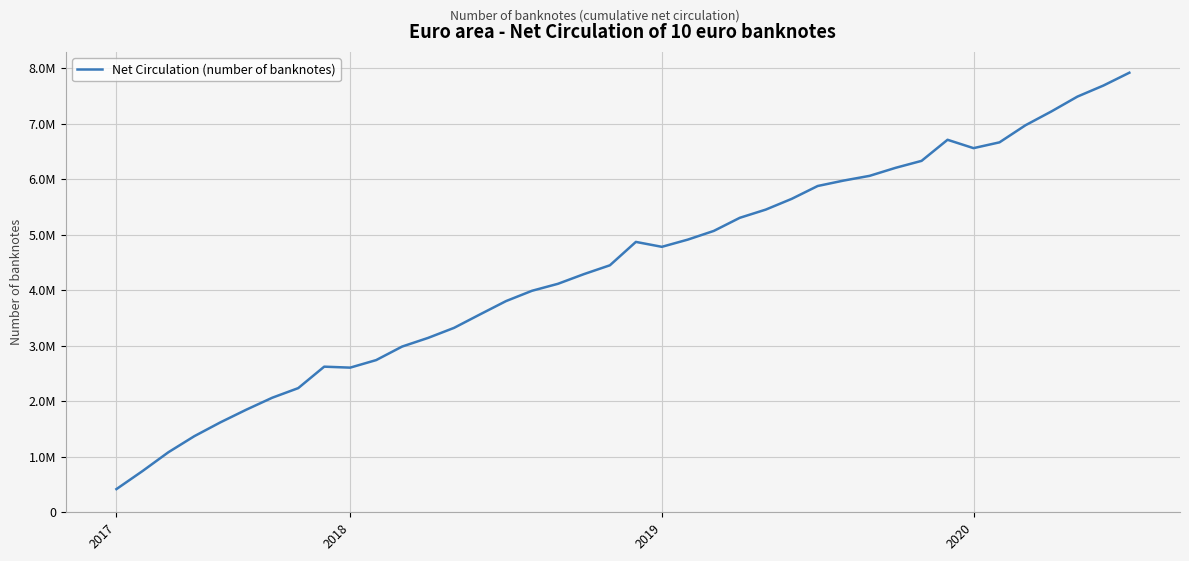

List the labels in order of value, largest first.

39, 38, 37, 36, 35, 32, 34, 33, 31, 30, 29, 28, 27, 26, 25, 24, 23, 22, 20, 21, 19, 18, 17, 16, 15, 14, 13, 12, 11, 10, 8, 9, 7, 6, 5, 4, 2020, 2019, 2018, 2017